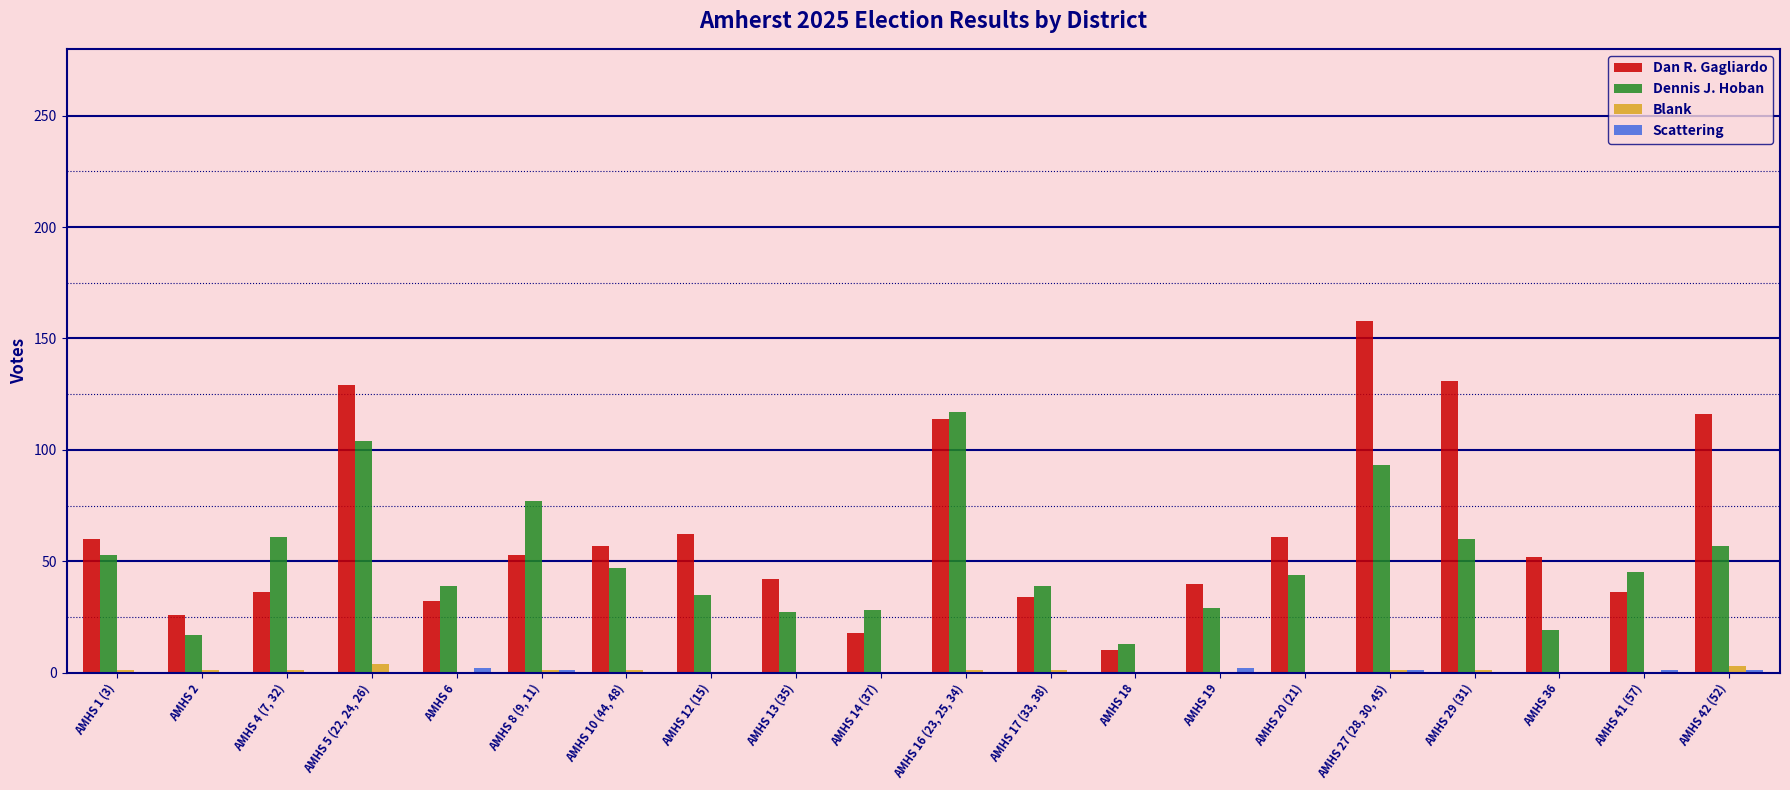

What is the spread (max minus min) of values at AMHS 29 (31)?

131